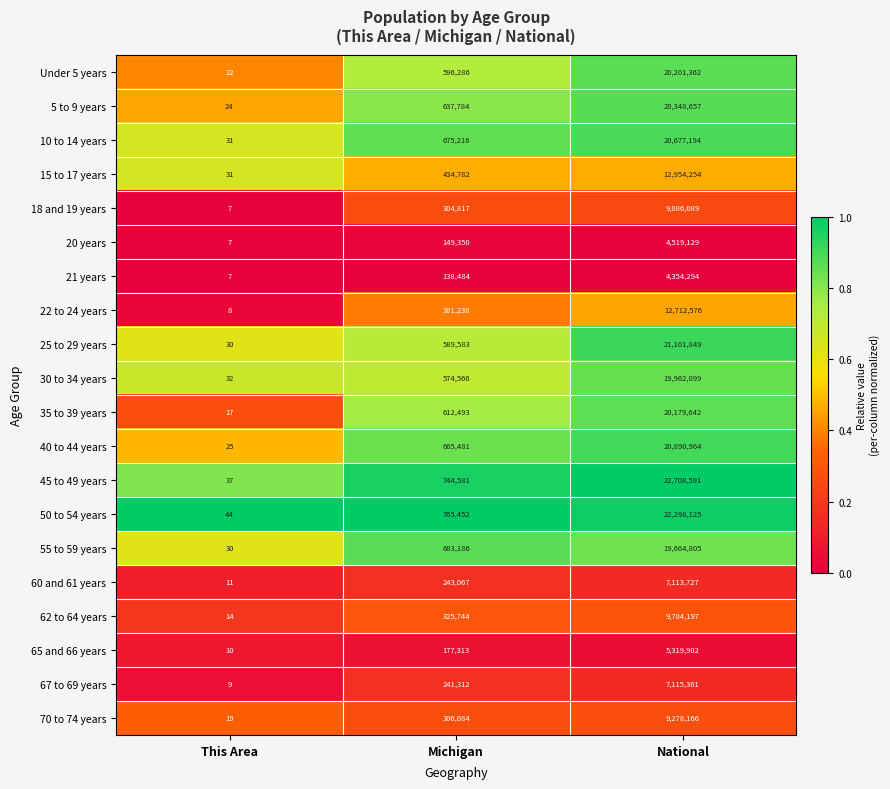

What is the total value across all series at National?

290190983